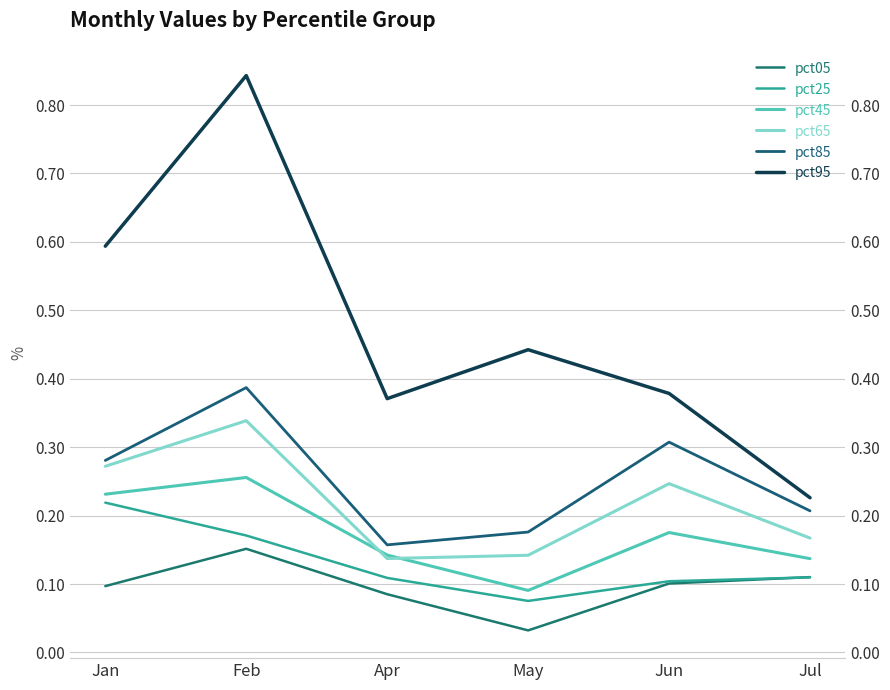

What are all the series names shown in the legend?

pct05, pct25, pct45, pct65, pct85, pct95